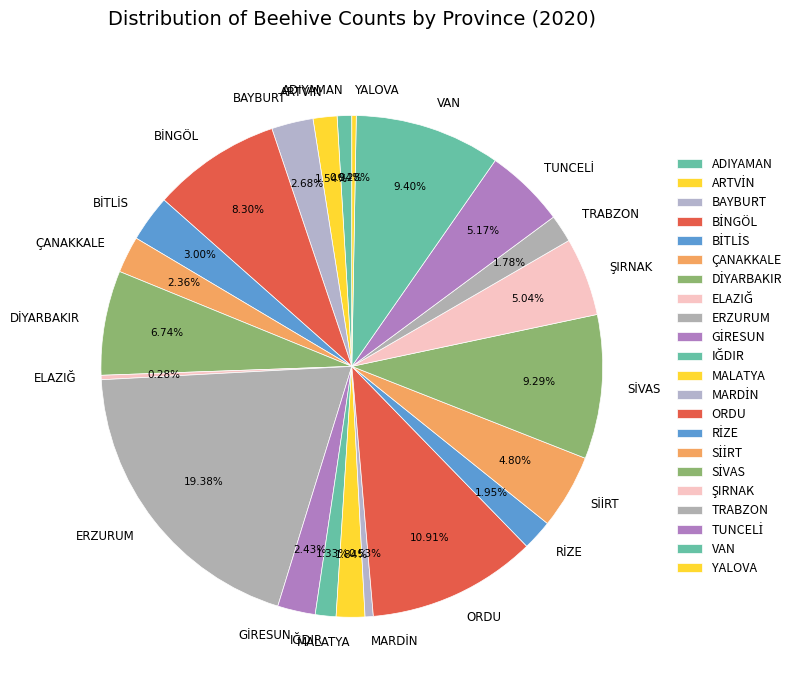

Which category has the biggest portion of the pie?

ERZURUM